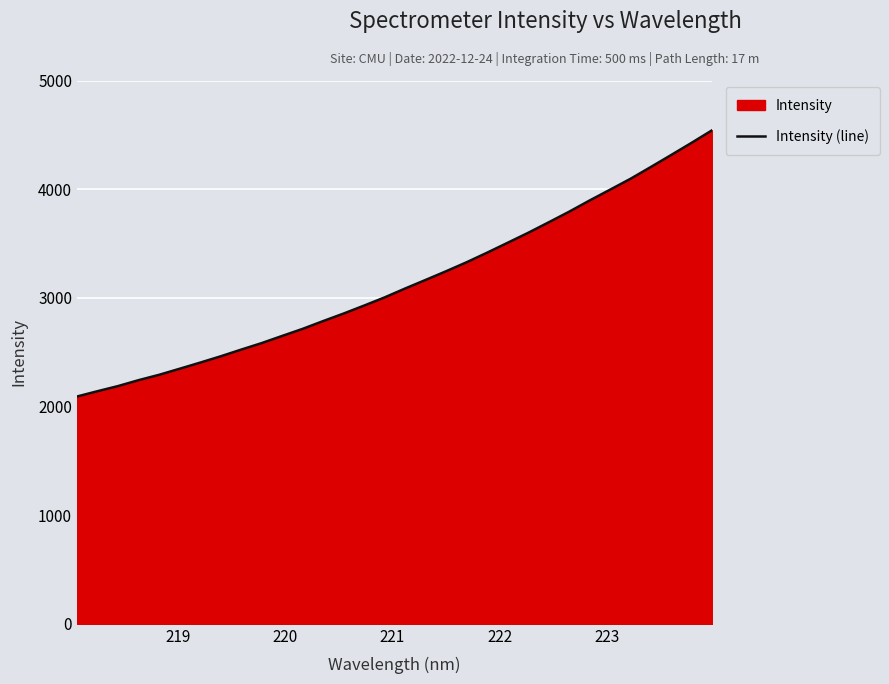

What is the difference between the maximum and minimum values?

2452.2